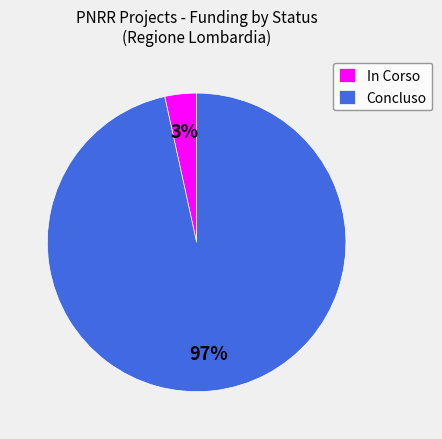

Which category has the smallest portion of the pie?

In Corso